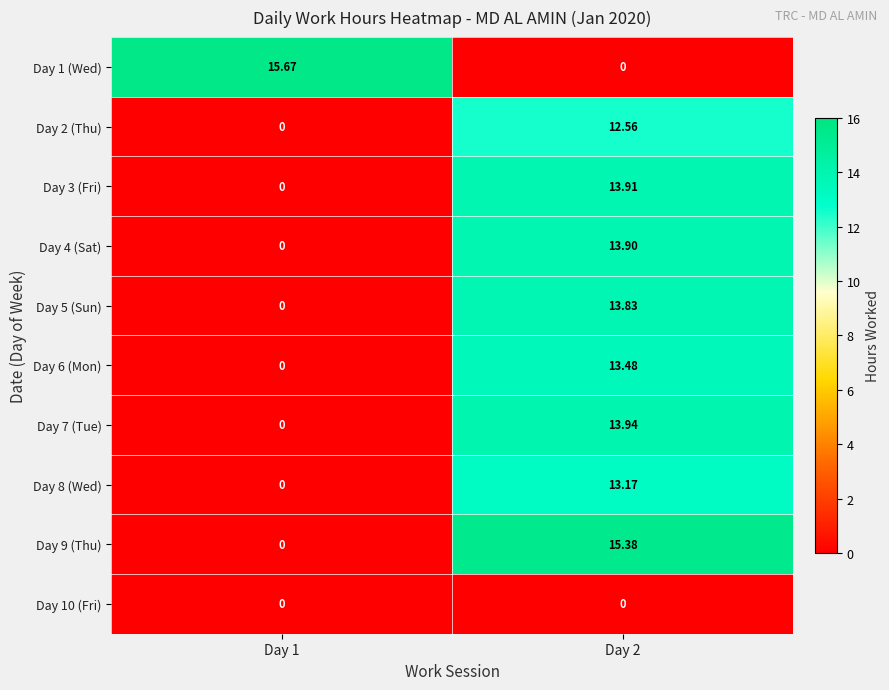

How many values in Day 9 (Thu) are above zero?

1